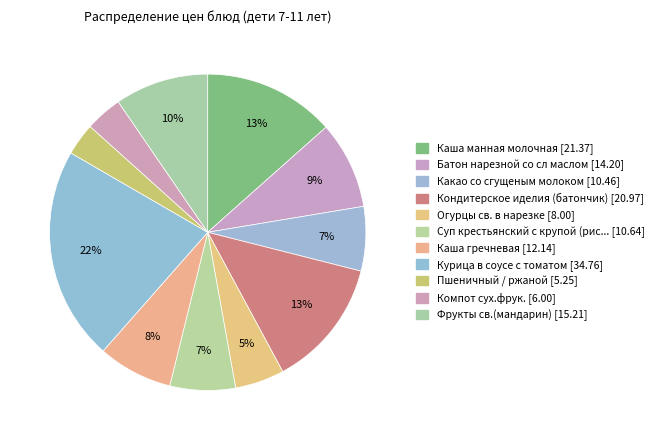

Count the number of slices in the pie.

11